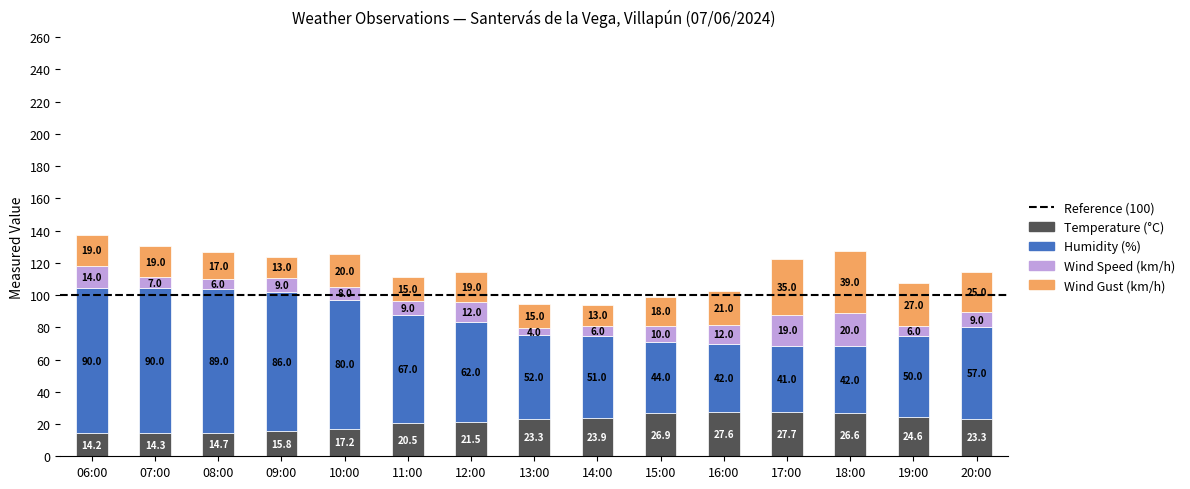

What is the average value of the Temperature (°C) series?

21.5